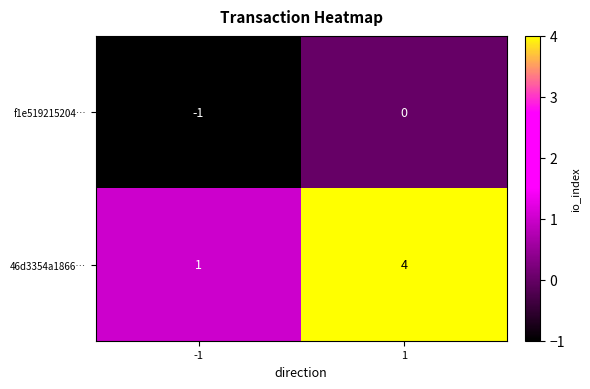

What is the difference between the highest and lowest values at 1?

4